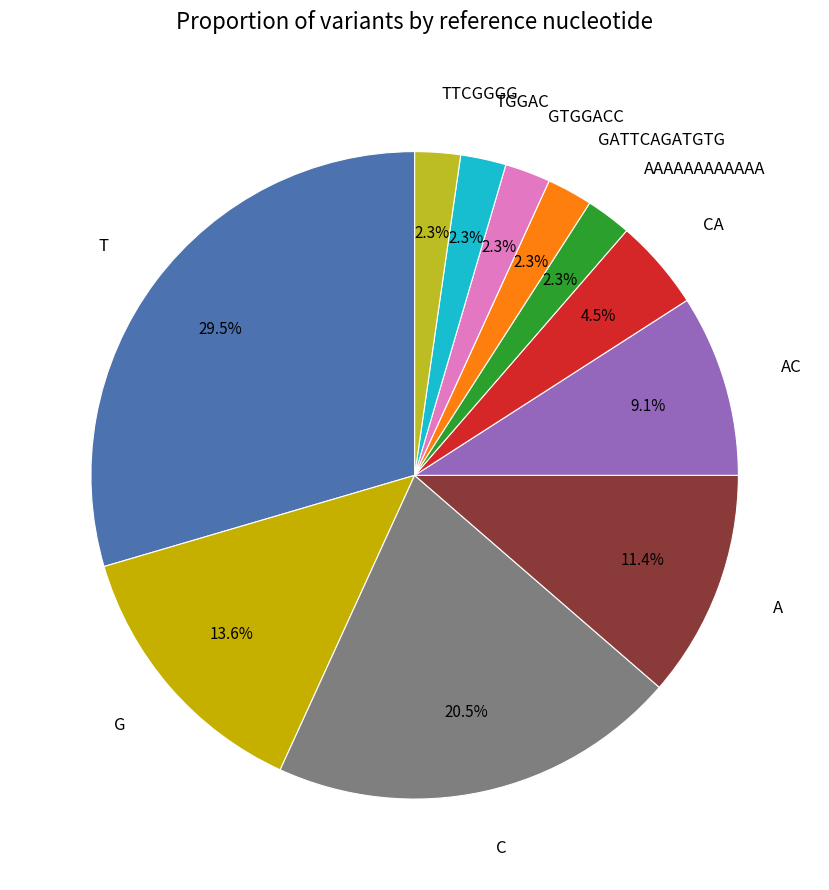

Is there a majority slice in this chart?

No